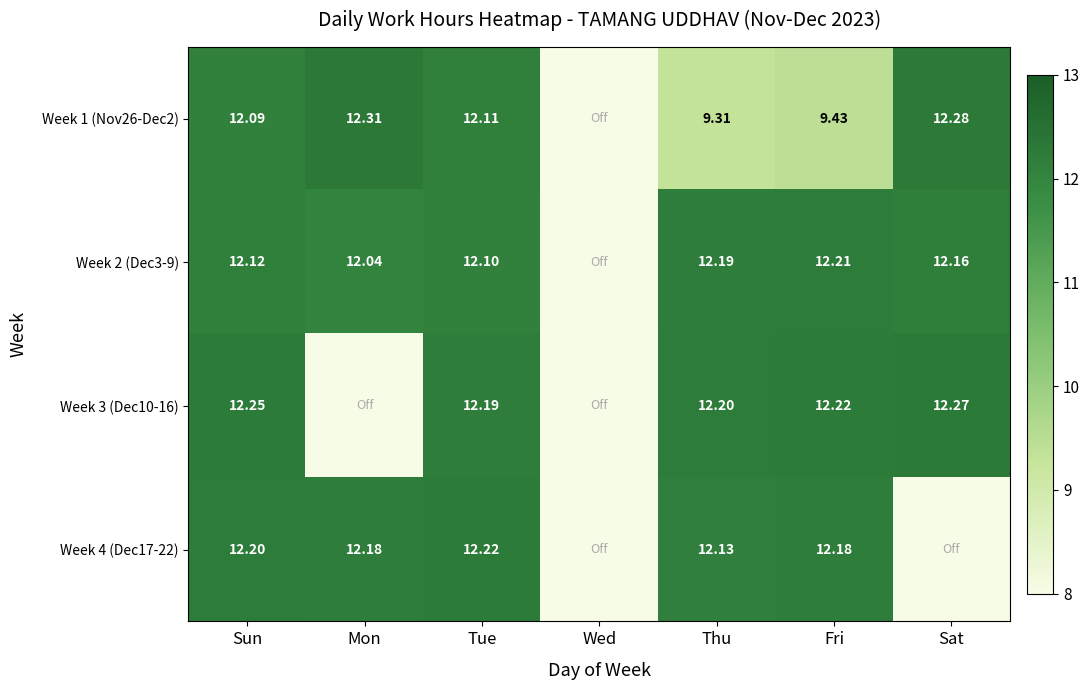

Read the Week 3 (Dec10-16) value at Thu.

12.2